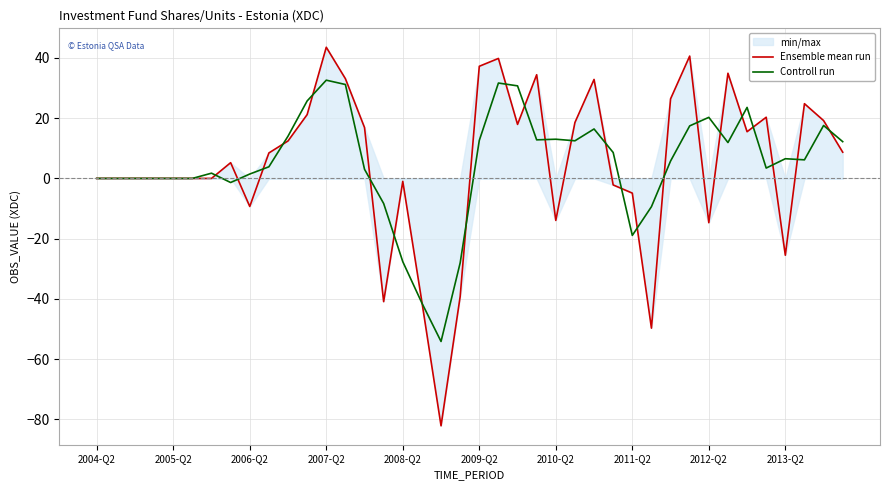

Is this an area chart (filled region under the line)?

No